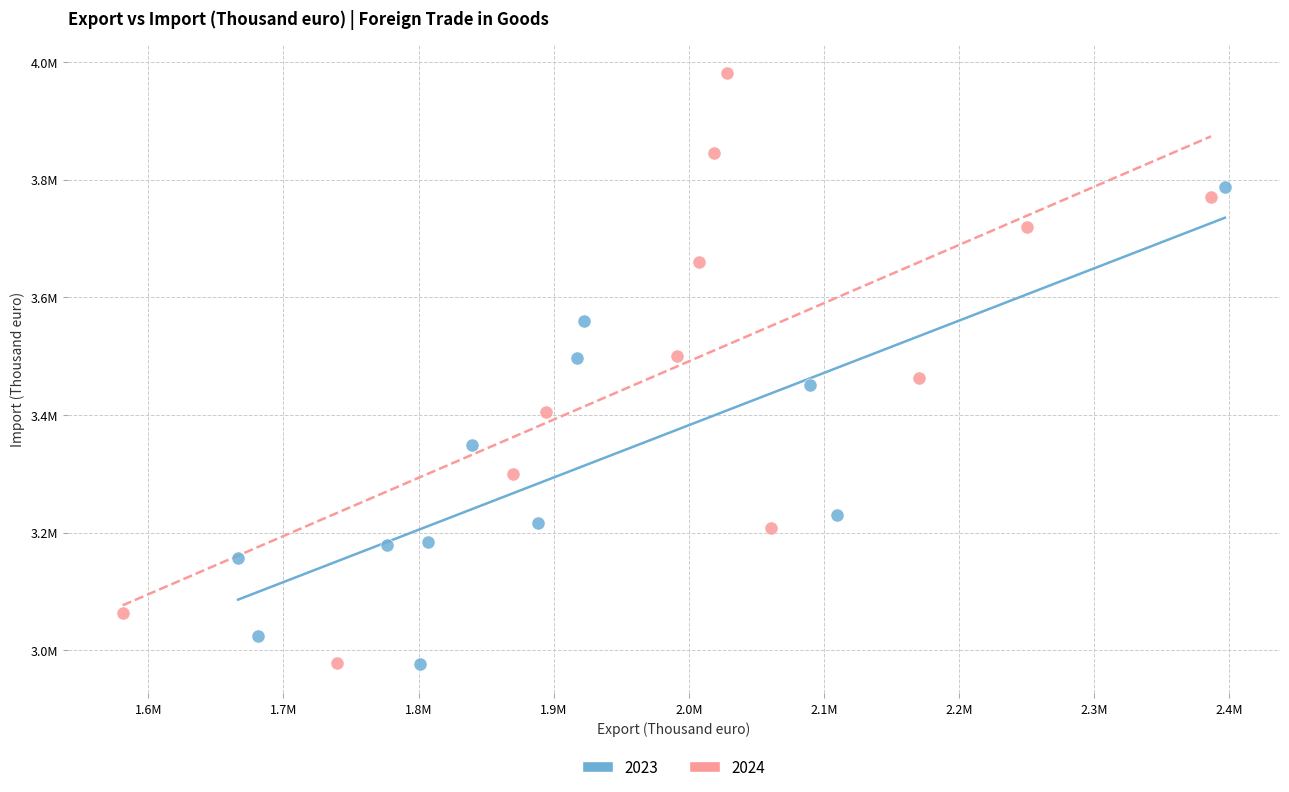

What are all the series names shown in the legend?

2023, 2024